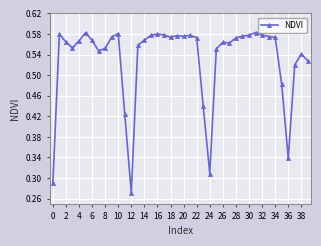

True or false: the data has more than 0 interior local peaks.

True